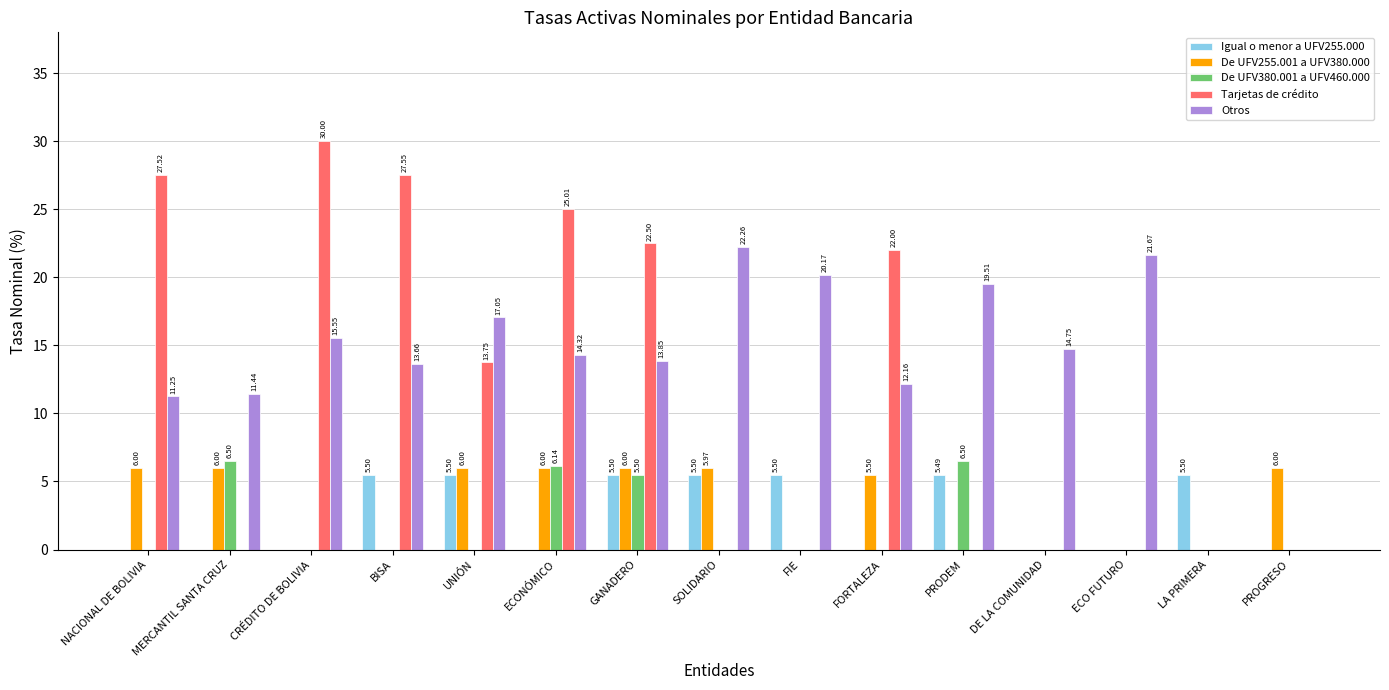

Is it true that Tarjetas de crédito equals 5.5 at UNIÓN?

False